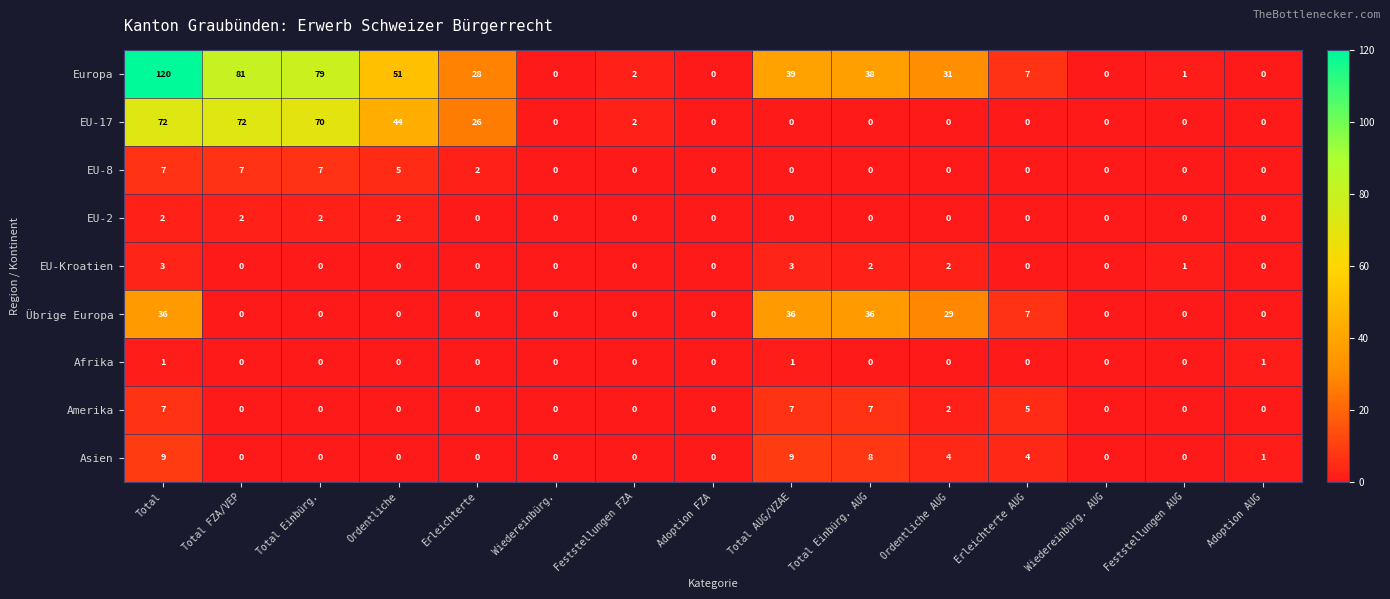

The value of EU-2 at Total AUG/VZAE is 1. True or false?

False